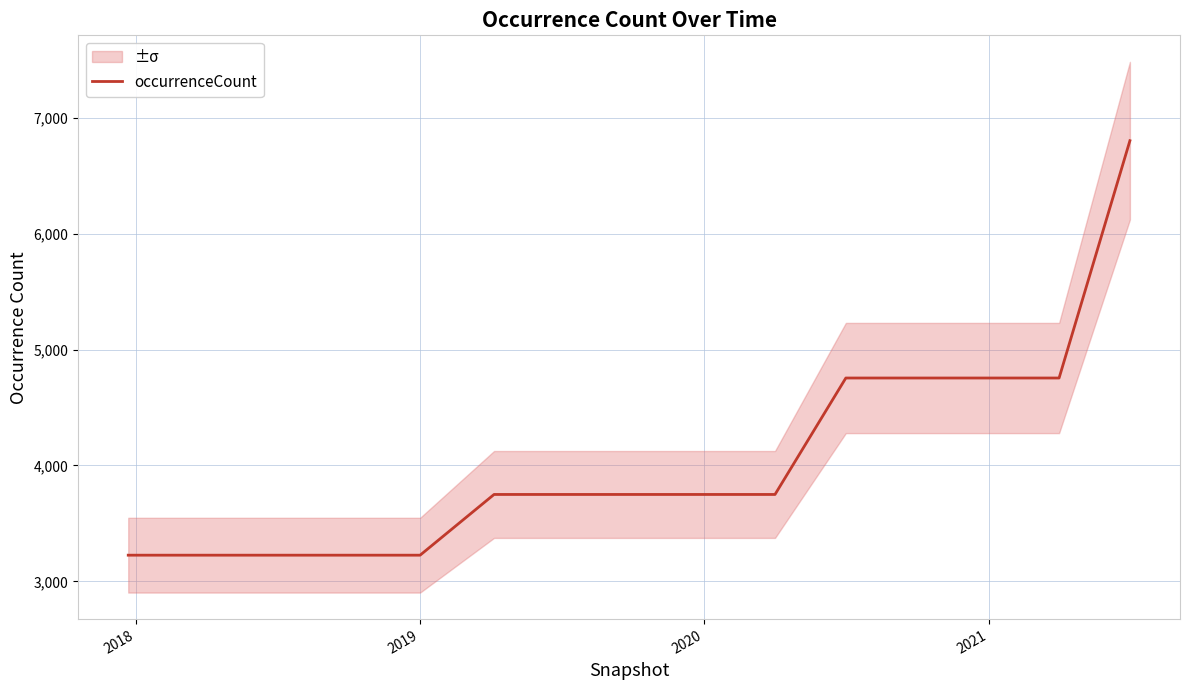

True or false: occurrenceCount has a value of 3226 at 2019.

True